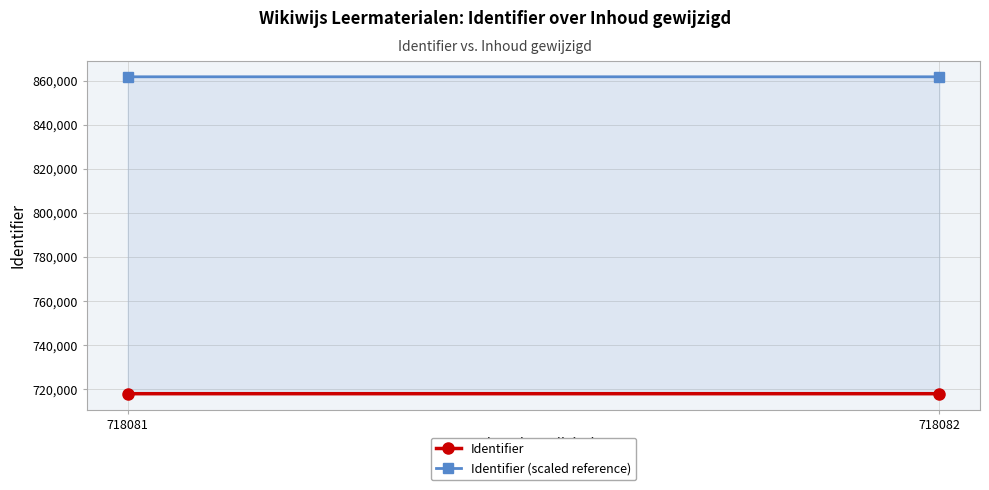

The value of Identifier at 718081 is 718081.0. True or false?

True